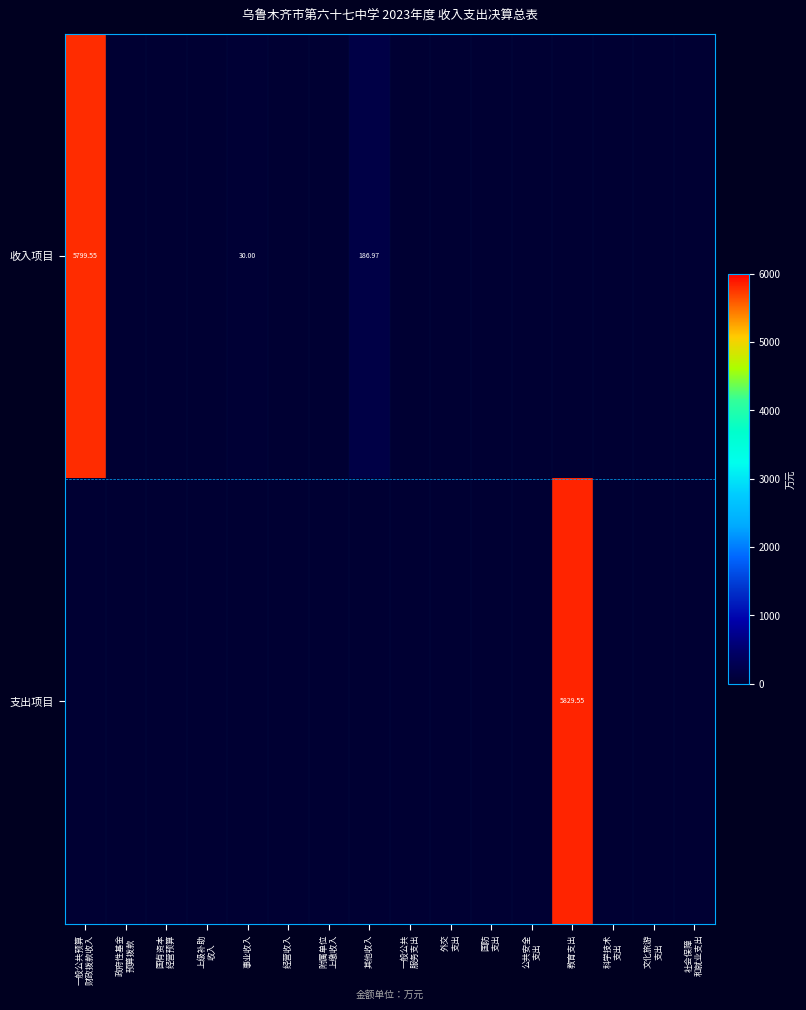

What is the average value of the 收入项目 series?

376.0